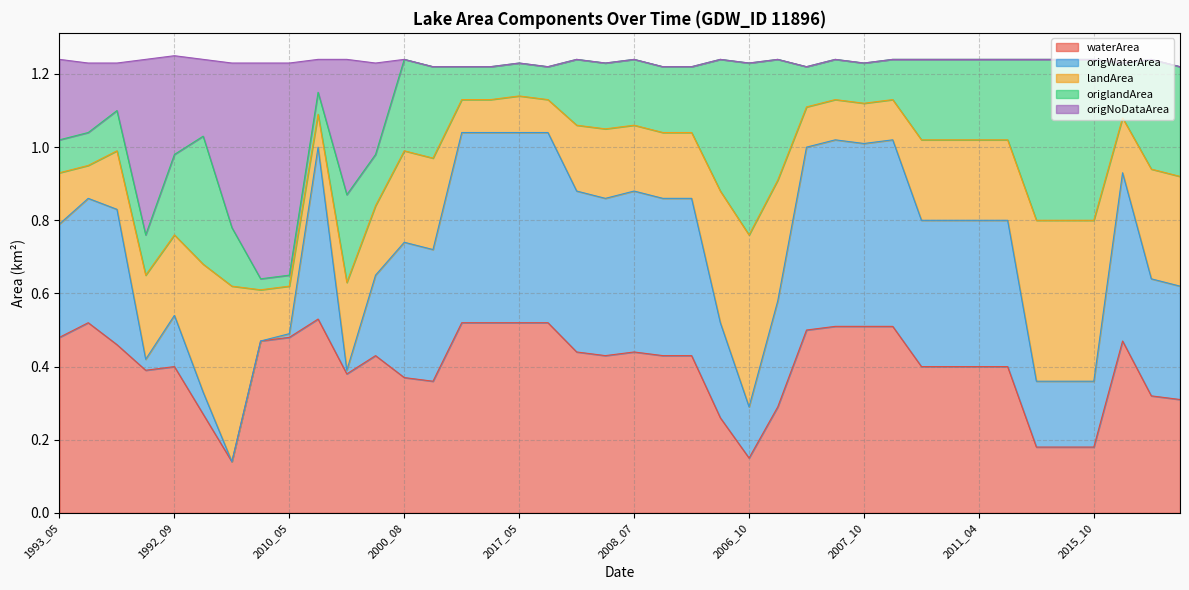

What is the minimum value shown in the chart?

0.1